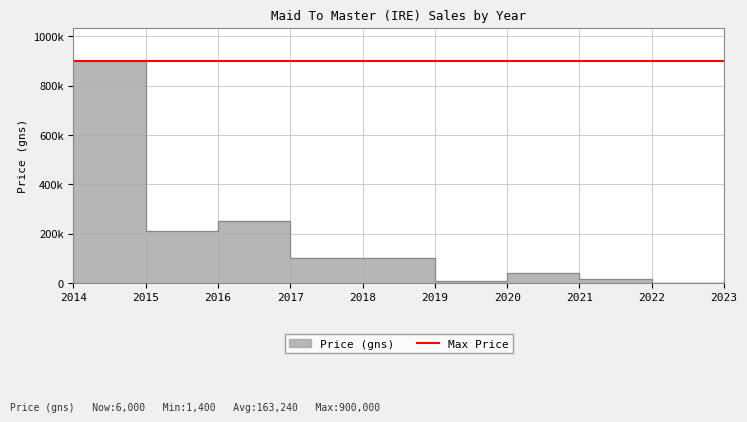

What is the average value?

163240